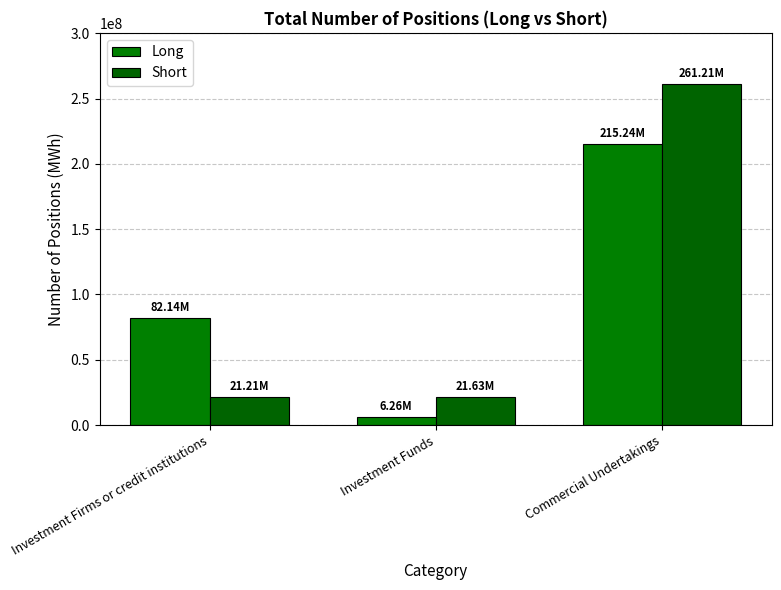

Between Commercial Undertakings and Investment Firms or credit institutions, which is larger?

Commercial Undertakings